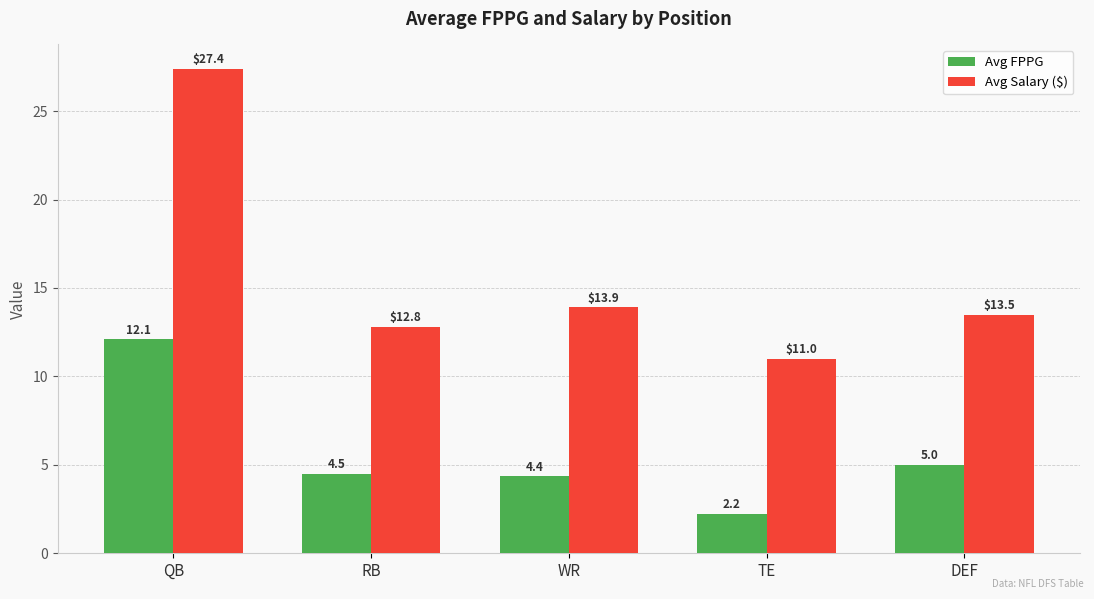

At which category is the sum across all series the highest?

QB